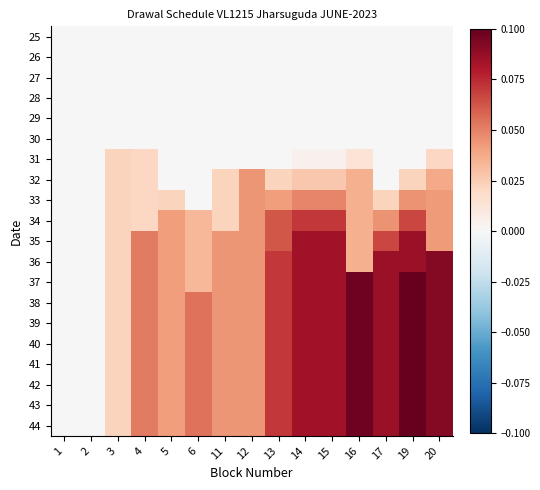

Reading left to right, list all the values displayed in this chart.

25: 1=0.0	2=0.0	3=0.0	4=0.0	5=0.0	6=0.0	11=0.0	12=0.0	13=0.0	14=0.0	15=0.0	16=0.0	17=0.0	19=0.0	20=0.0
26: 1=0.0	2=0.0	3=0.0	4=0.0	5=0.0	6=0.0	11=0.0	12=0.0	13=0.0	14=0.0	15=0.0	16=0.0	17=0.0	19=0.0	20=0.0
27: 1=0.0	2=0.0	3=0.0	4=0.0	5=0.0	6=0.0	11=0.0	12=0.0	13=0.0	14=0.0	15=0.0	16=0.0	17=0.0	19=0.0	20=0.0
28: 1=0.0	2=0.0	3=0.0	4=0.0	5=0.0	6=0.0	11=0.0	12=0.0	13=0.0	14=0.0	15=0.0	16=0.0	17=0.0	19=0.0	20=0.0
29: 1=0.0	2=0.0	3=0.0	4=0.0	5=0.0	6=0.0	11=0.0	12=0.0	13=0.0	14=0.0	15=0.0	16=0.0	17=0.0	19=0.0	20=0.0
30: 1=0.0	2=0.0	3=0.0	4=0.0	5=0.0	6=0.0	11=0.0	12=0.0	13=0.0	14=0.0	15=0.0	16=0.0	17=0.0	19=0.0	20=0.0
31: 1=0.0	2=0.0	3=0.0	4=0.0	5=0.0	6=0.0	11=0.0	12=0.0	13=0.0	14=0.0	15=0.0	16=0.0	17=0.0	19=0.0	20=0.0
32: 1=0.0	2=0.0	3=0.0	4=0.0	5=0.0	6=0.0	11=0.0	12=0.0	13=0.0	14=0.0	15=0.0	16=0.0	17=0.0	19=0.0	20=0.0
33: 1=0.0	2=0.0	3=0.0	4=0.0	5=0.0	6=0.0	11=0.0	12=0.0	13=0.0	14=0.0	15=0.0	16=0.0	17=0.0	19=0.0	20=0.0
34: 1=0.0	2=0.0	3=0.0	4=0.0	5=0.0	6=0.0	11=0.0	12=0.0	13=0.1	14=0.1	15=0.1	16=0.0	17=0.0	19=0.1	20=0.0
35: 1=0.0	2=0.0	3=0.0	4=0.1	5=0.0	6=0.0	11=0.0	12=0.0	13=0.1	14=0.1	15=0.1	16=0.0	17=0.1	19=0.1	20=0.0
36: 1=0.0	2=0.0	3=0.0	4=0.1	5=0.0	6=0.0	11=0.0	12=0.0	13=0.1	14=0.1	15=0.1	16=0.0	17=0.1	19=0.1	20=0.1
37: 1=0.0	2=0.0	3=0.0	4=0.1	5=0.0	6=0.0	11=0.0	12=0.0	13=0.1	14=0.1	15=0.1	16=0.1	17=0.1	19=0.1	20=0.1
38: 1=0.0	2=0.0	3=0.0	4=0.1	5=0.0	6=0.1	11=0.0	12=0.0	13=0.1	14=0.1	15=0.1	16=0.1	17=0.1	19=0.1	20=0.1
39: 1=0.0	2=0.0	3=0.0	4=0.1	5=0.0	6=0.1	11=0.0	12=0.0	13=0.1	14=0.1	15=0.1	16=0.1	17=0.1	19=0.1	20=0.1
40: 1=0.0	2=0.0	3=0.0	4=0.1	5=0.0	6=0.1	11=0.0	12=0.0	13=0.1	14=0.1	15=0.1	16=0.1	17=0.1	19=0.1	20=0.1
41: 1=0.0	2=0.0	3=0.0	4=0.1	5=0.0	6=0.1	11=0.0	12=0.0	13=0.1	14=0.1	15=0.1	16=0.1	17=0.1	19=0.1	20=0.1
42: 1=0.0	2=0.0	3=0.0	4=0.1	5=0.0	6=0.1	11=0.0	12=0.0	13=0.1	14=0.1	15=0.1	16=0.1	17=0.1	19=0.1	20=0.1
43: 1=0.0	2=0.0	3=0.0	4=0.1	5=0.0	6=0.1	11=0.0	12=0.0	13=0.1	14=0.1	15=0.1	16=0.1	17=0.1	19=0.1	20=0.1
44: 1=0.0	2=0.0	3=0.0	4=0.1	5=0.0	6=0.1	11=0.0	12=0.0	13=0.1	14=0.1	15=0.1	16=0.1	17=0.1	19=0.1	20=0.1